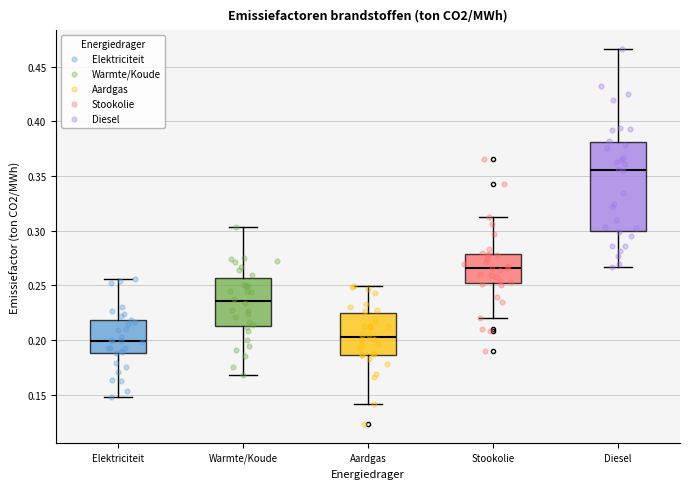

Where does the median line of the box for Aardgas sit on the y-axis? The values are not printed on the chart, so give them approximately, as read against the axis.

0.205